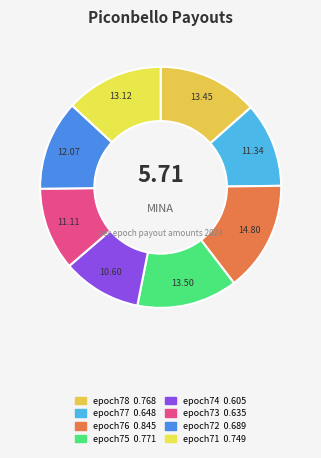

Rank the categories by value from highest to lowest.

epoch76, epoch75, epoch78, epoch71, epoch72, epoch77, epoch73, epoch74